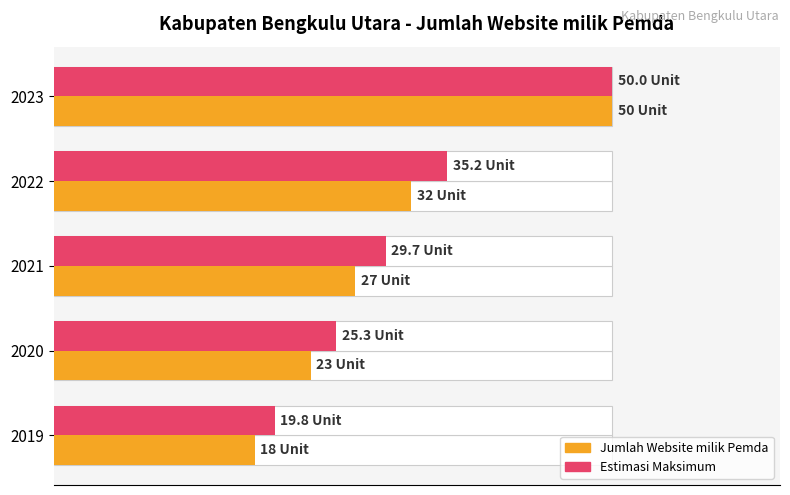

Which series has the largest range (max minus min)?

Jumlah Website milik Pemda